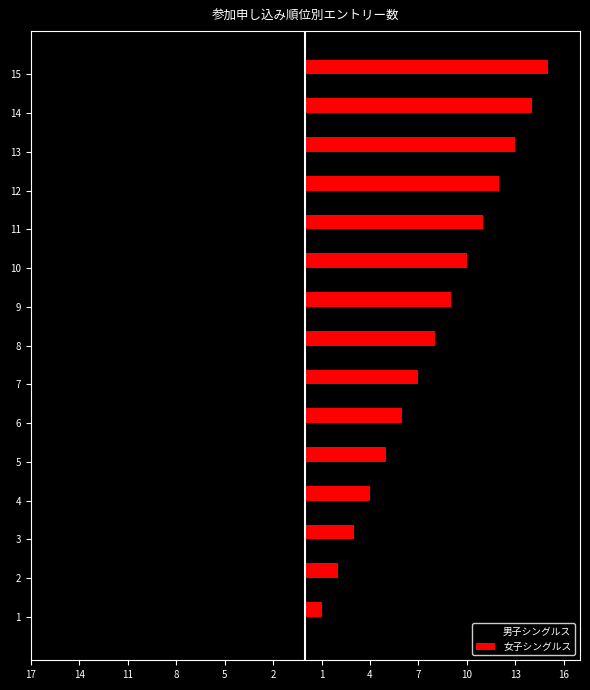

What are all the series names shown in the legend?

男子シングルス, 女子シングルス